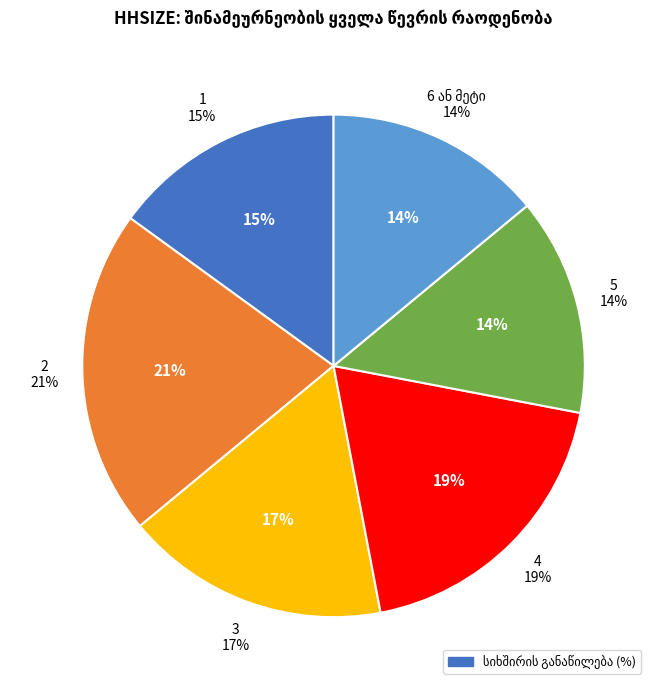

Do 2 and 1 together represent more than half of the pie?

No